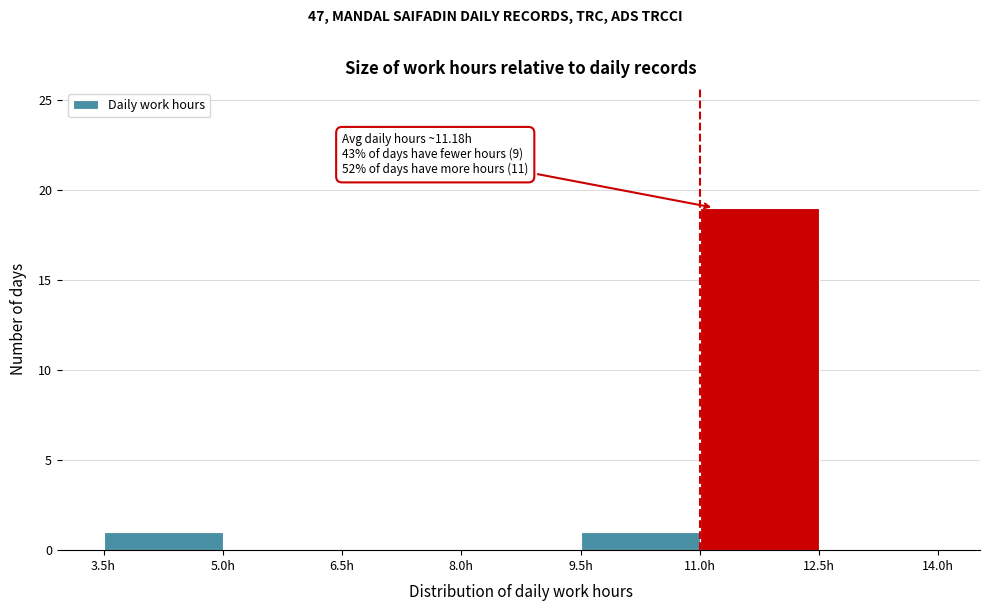

Over which range of the x-axis is the bar tallest?

11.0 to 12.5